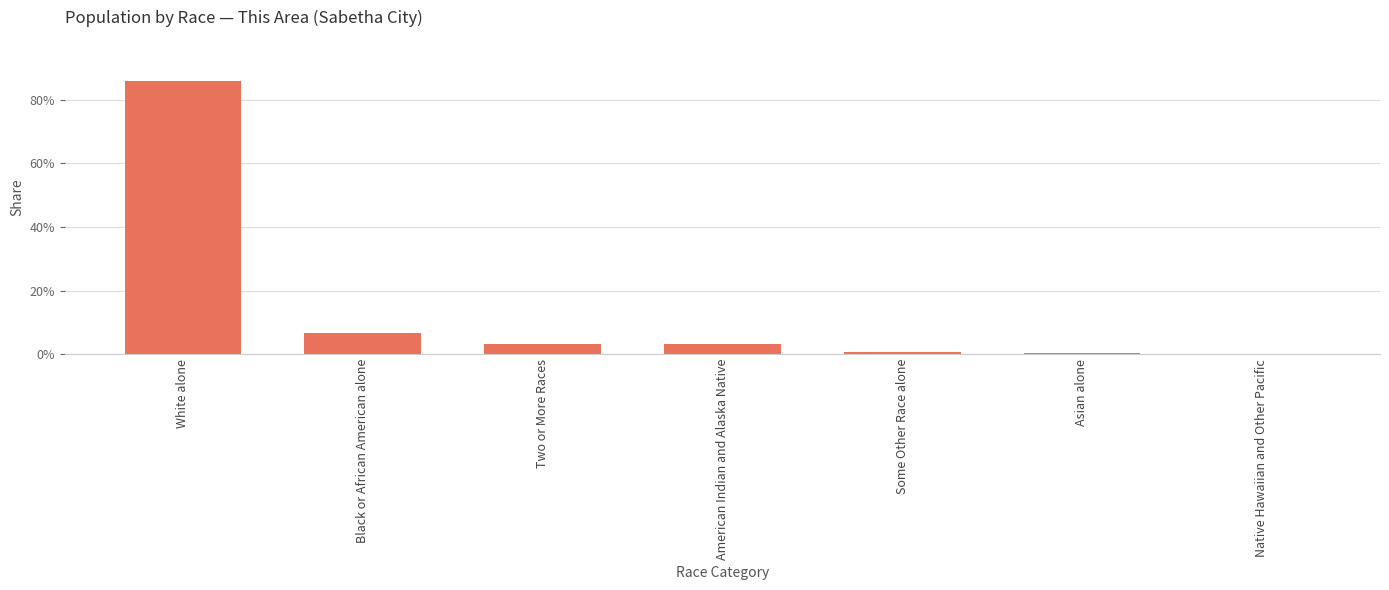

What value does the data have at Two or More Races?

3.1